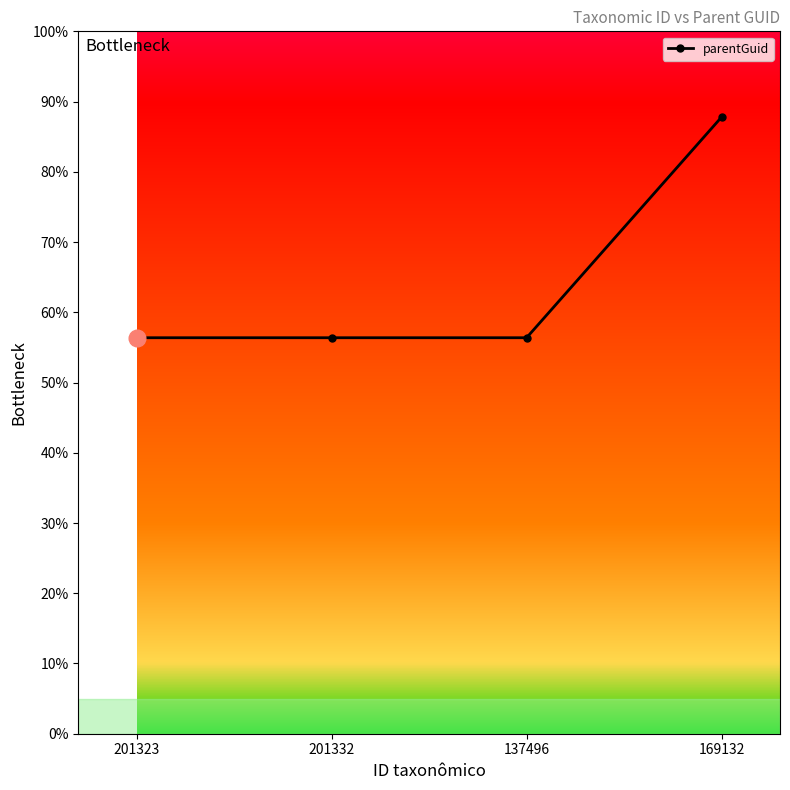

Read the value at 201323.

56.4